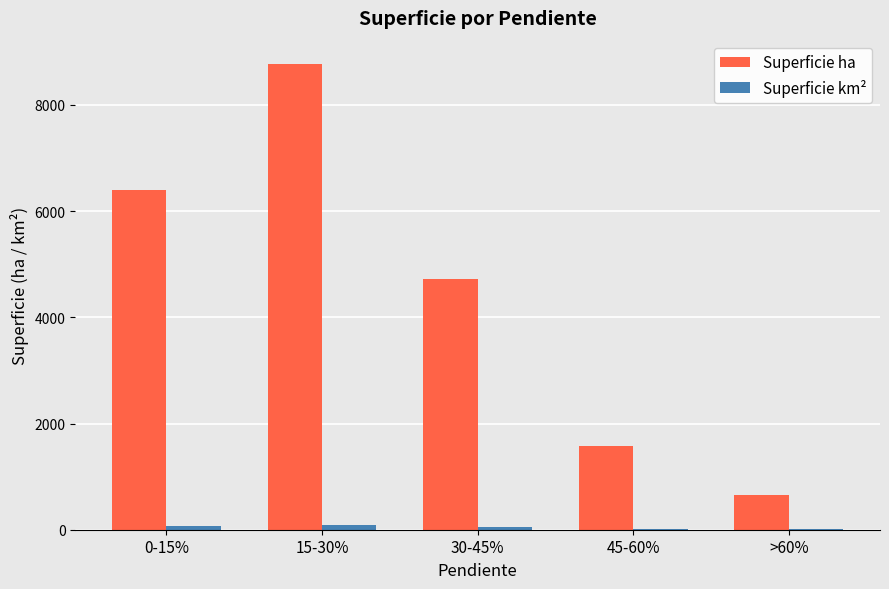

What is the maximum value shown in the chart?

8770.7